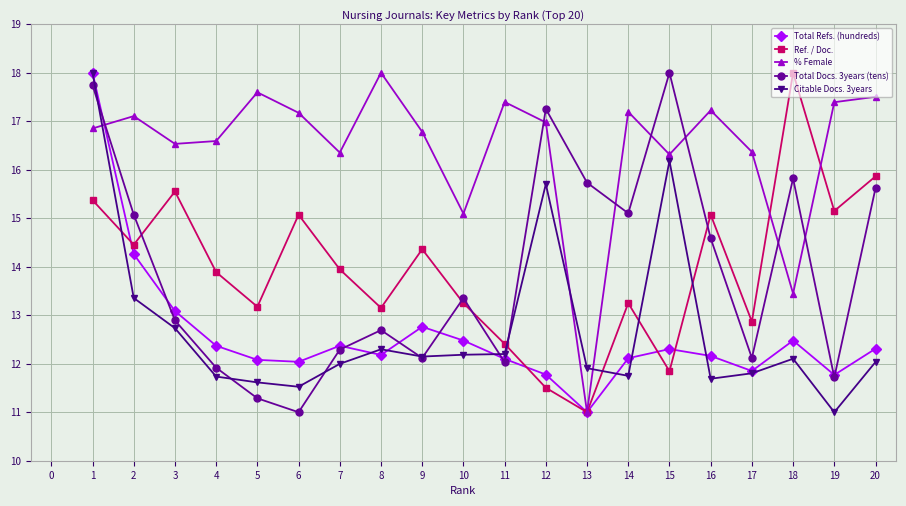

How many values in the Total Docs. 3years (tens) series are below 13?

10